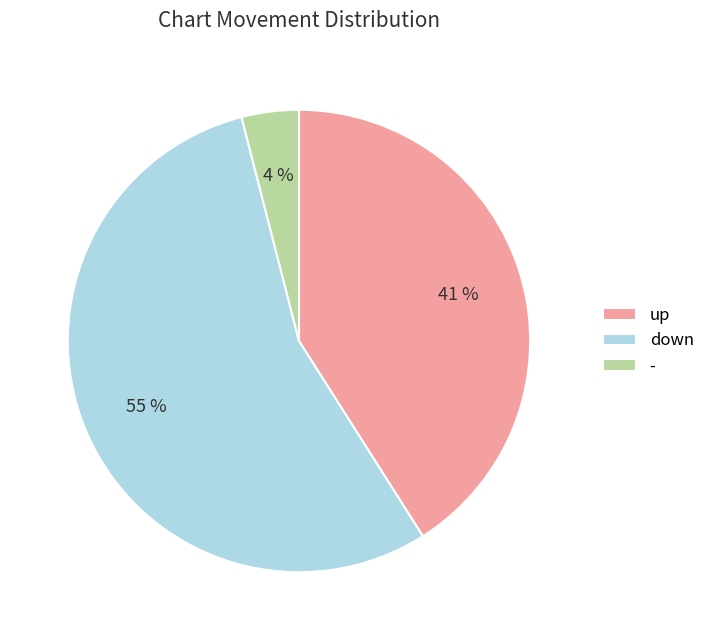

Rank the categories by value from highest to lowest.

down, up, -